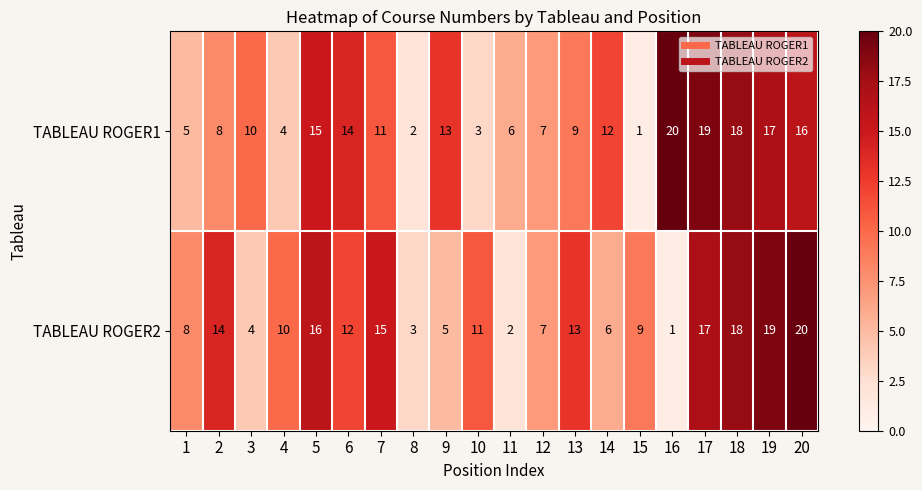

What is the total value across all series at 20?

36